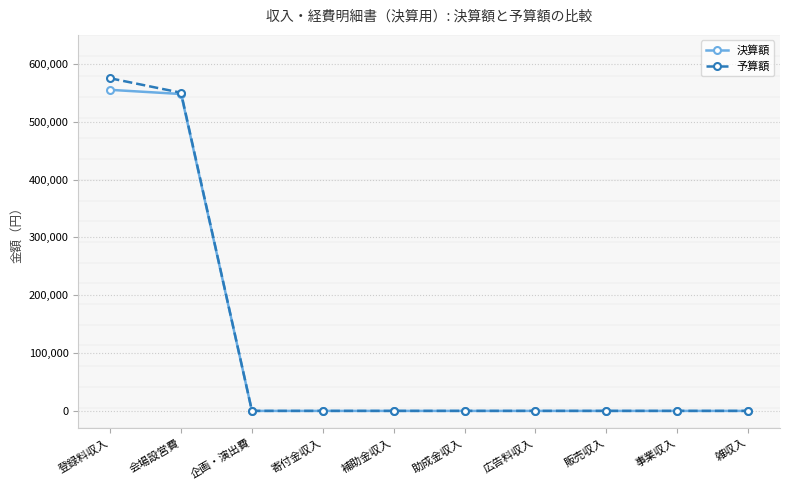

Which label corresponds to the largest value in the chart?

登録料収入